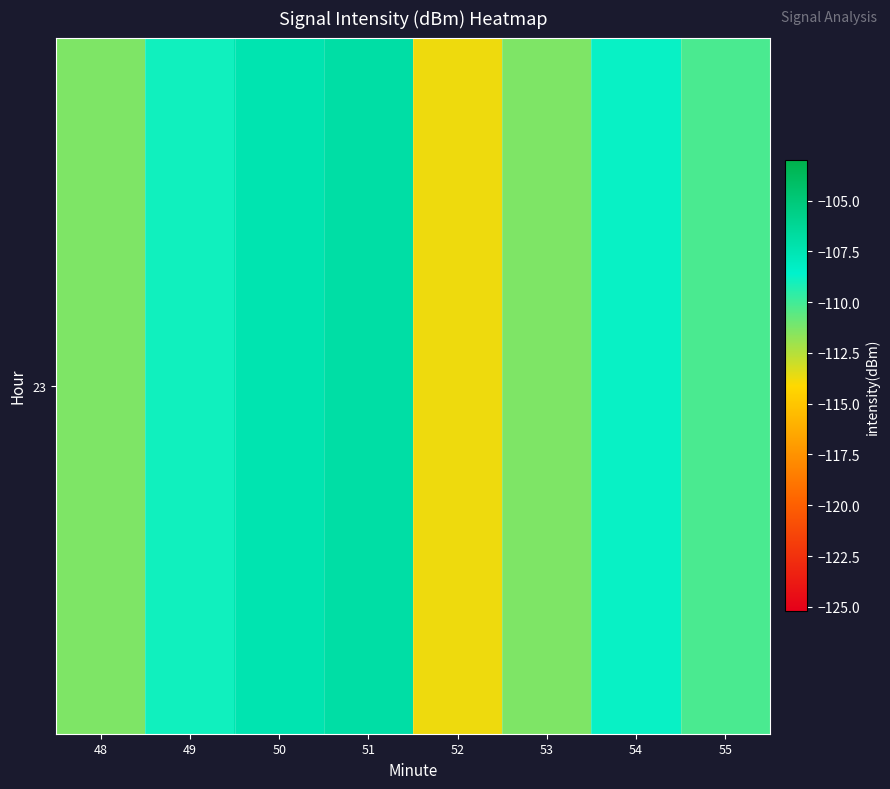

What is the sum of all values?

-878.5